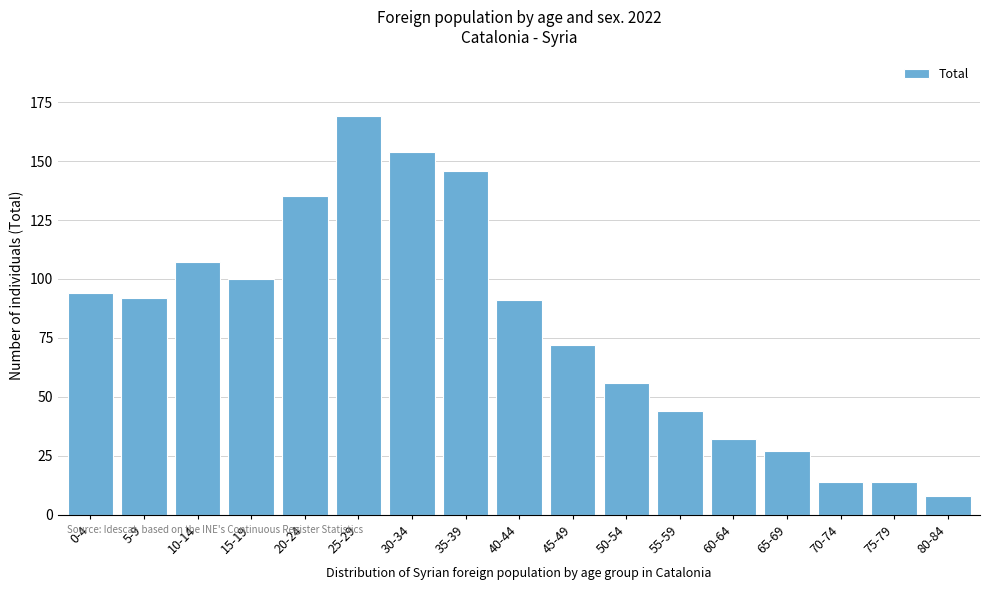

Reading left to right, transcribe all the data shown in this chart.

0-4=94	5-9=92	10-14=107	15-19=100	20-24=135	25-29=169	30-34=154	35-39=146	40-44=91	45-49=72	50-54=56	55-59=44	60-64=32	65-69=27	70-74=14	75-79=14	80-84=8